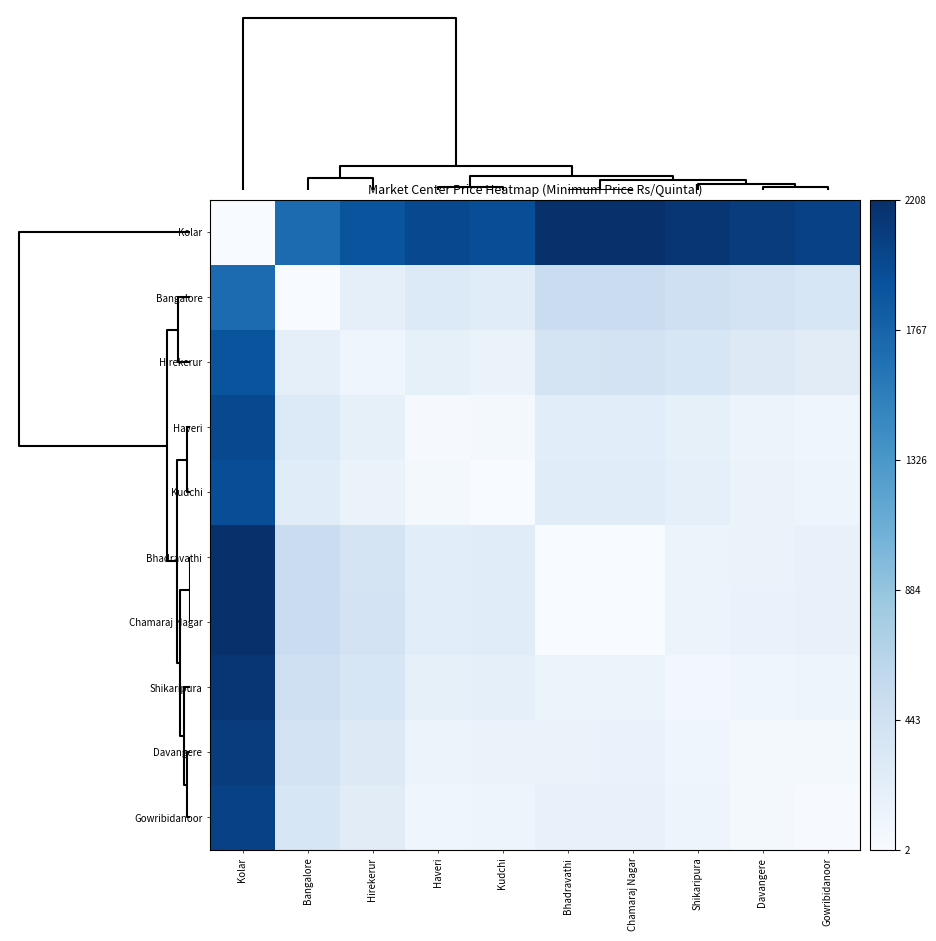

Reading right to left, list all the values displayed in this chart.

Kolar: Gowribidanoor=2059.8	Davangere=2099.0	Shikaripura=2156.2	Chamaraj Nagar=2208.5	Bhadravathi=2206.5	Kudchi=1955.2	Haveri=1997.8	Hirekerur=1900.2	Bangalore=1708.0	Kolar=8.0
Bangalore: Gowribidanoor=359.8	Davangere=399.0	Shikaripura=456.2	Chamaraj Nagar=508.5	Bhadravathi=506.5	Kudchi=255.2	Haveri=297.8	Hirekerur=200.2	Bangalore=8.0	Kolar=1708.0
Hirekerur: Gowribidanoor=252.0	Davangere=291.2	Shikaripura=348.5	Chamaraj Nagar=400.8	Bhadravathi=398.8	Kudchi=147.5	Haveri=190.0	Hirekerur=92.5	Bangalore=200.2	Kolar=1900.2
Haveri: Gowribidanoor=89.5	Davangere=128.8	Shikaripura=186.0	Chamaraj Nagar=238.2	Bhadravathi=236.2	Kudchi=45.0	Haveri=27.5	Hirekerur=190.0	Bangalore=297.8	Kolar=1997.8
Kudchi: Gowribidanoor=107.0	Davangere=146.2	Shikaripura=203.5	Chamaraj Nagar=255.8	Bhadravathi=253.8	Kudchi=2.5	Haveri=45.0	Hirekerur=147.5	Bangalore=255.2	Kolar=1955.2
Bhadravathi: Gowribidanoor=158.2	Davangere=147.5	Shikaripura=114.8	Chamaraj Nagar=7.0	Bhadravathi=5.0	Kudchi=253.8	Haveri=236.2	Hirekerur=398.8	Bangalore=506.5	Kolar=2206.5
Chamaraj Nagar: Gowribidanoor=160.2	Davangere=149.5	Shikaripura=116.8	Chamaraj Nagar=9.0	Bhadravathi=7.0	Kudchi=255.8	Haveri=238.2	Hirekerur=400.8	Bangalore=508.5	Kolar=2208.5
Shikaripura: Gowribidanoor=108.0	Davangere=97.2	Shikaripura=64.5	Chamaraj Nagar=116.8	Bhadravathi=114.8	Kudchi=203.5	Haveri=186.0	Hirekerur=348.5	Bangalore=456.2	Kolar=2156.2
Davangere: Gowribidanoor=50.8	Davangere=40.0	Shikaripura=97.2	Chamaraj Nagar=149.5	Bhadravathi=147.5	Kudchi=146.2	Haveri=128.8	Hirekerur=291.2	Bangalore=399.0	Kolar=2099.0
Gowribidanoor: Gowribidanoor=11.5	Davangere=50.8	Shikaripura=108.0	Chamaraj Nagar=160.2	Bhadravathi=158.2	Kudchi=107.0	Haveri=89.5	Hirekerur=252.0	Bangalore=359.8	Kolar=2059.8